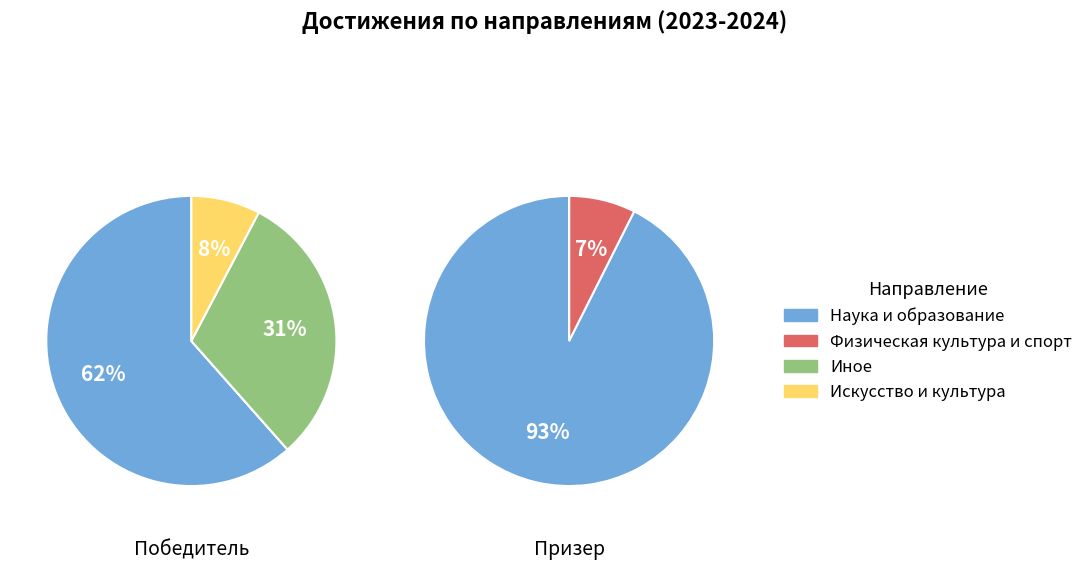

How many segments does this pie chart have?

4